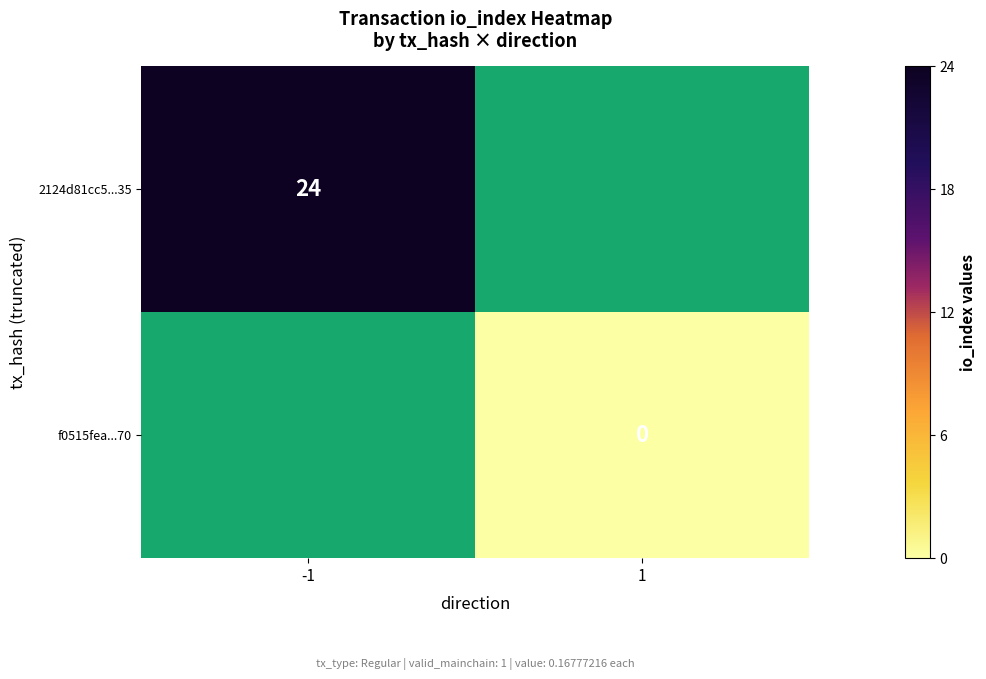

The value of 2124d81cc5...35 at -1 is 24. True or false?

True